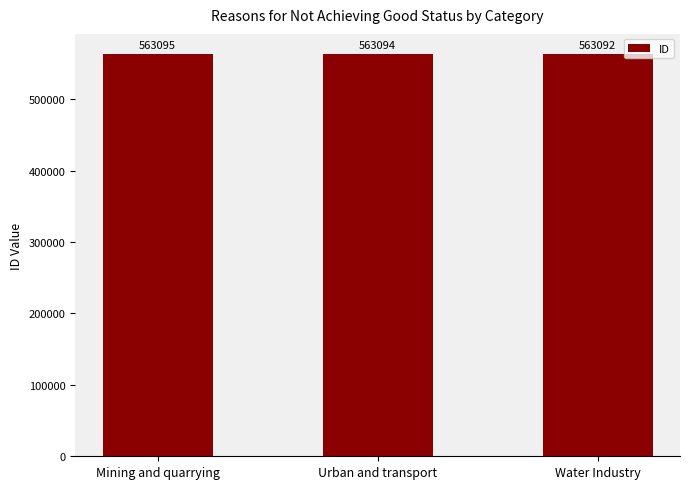

What position from the right is Water Industry?

1